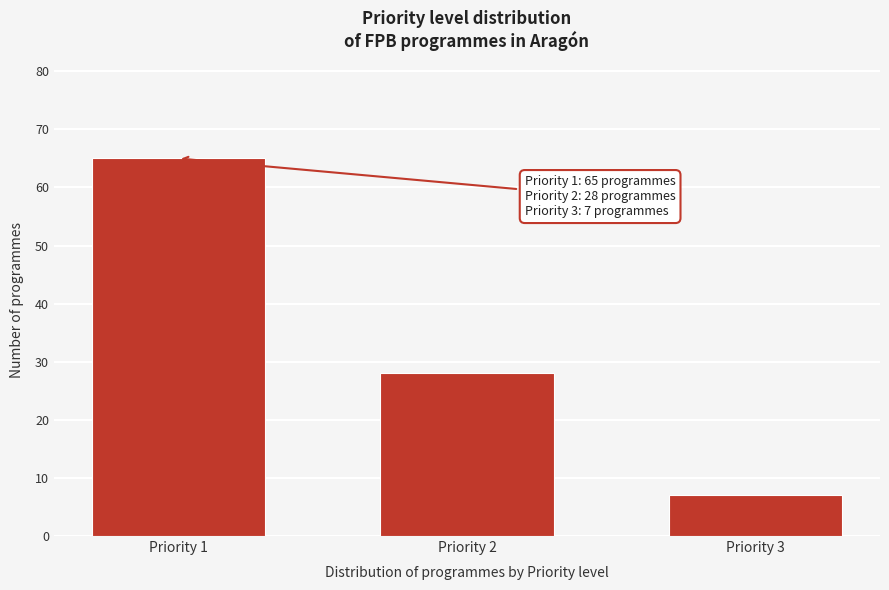

Reading right to left, list all the values displayed in this chart.

7	28	65